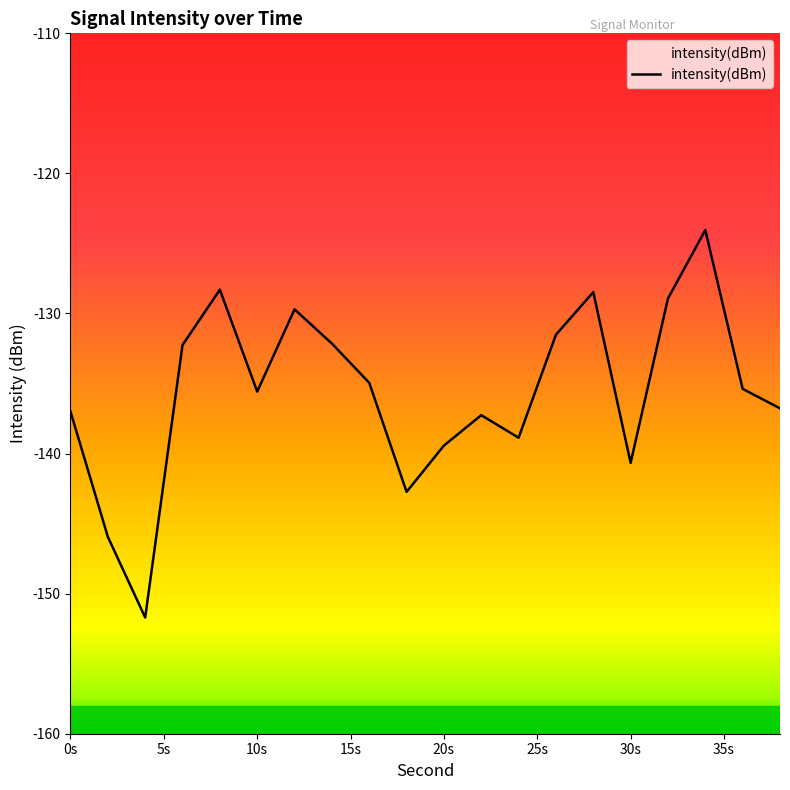

What is the sum of all values?

-2711.6